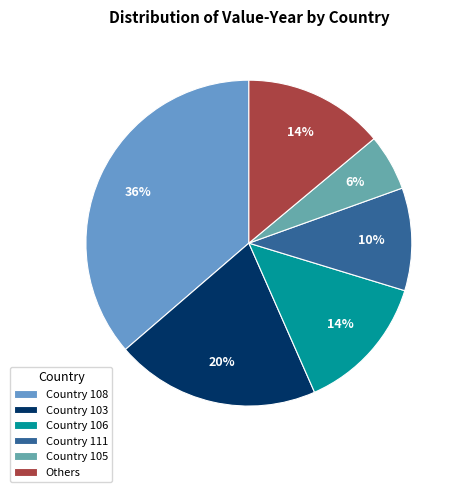

Is there any slice that represents more than half of the pie?

No